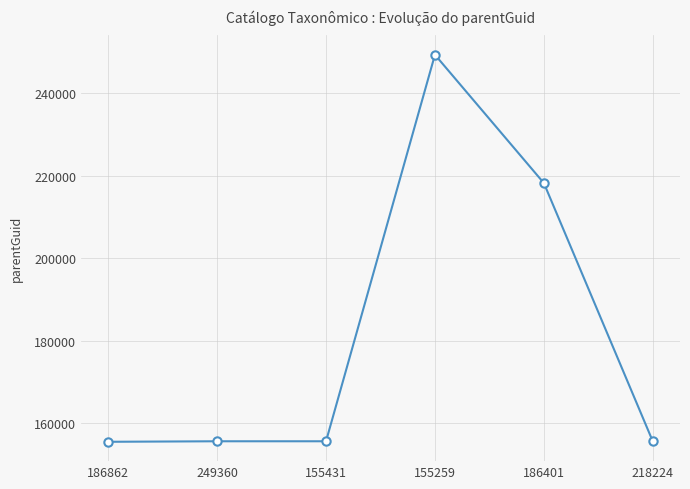

What is the difference between the second highest and second lowest values?

62667